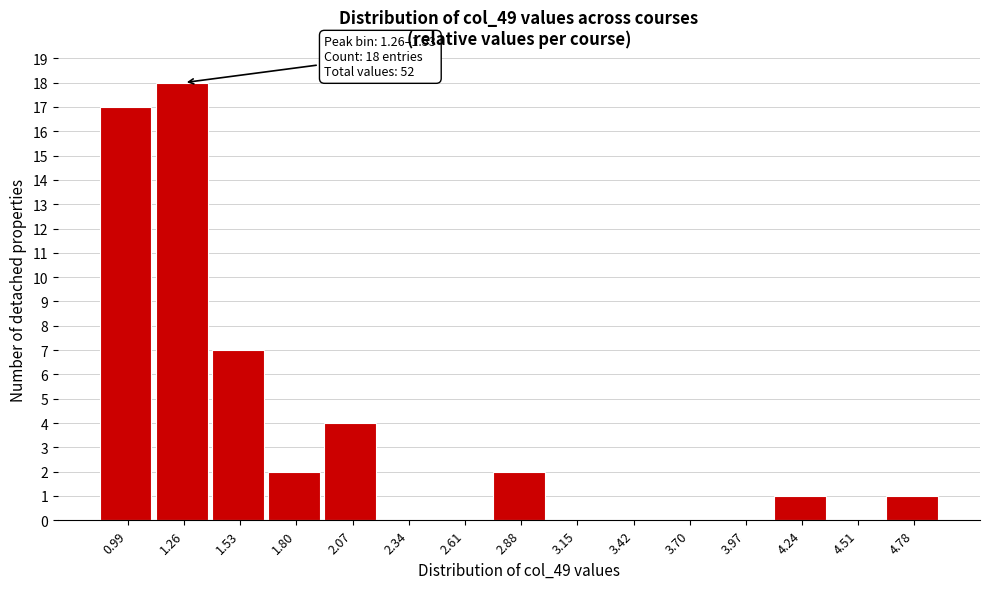

Reading left to right, list all the values displayed in this chart.

0.99=17	1.26=18	1.53=7	1.80=2	2.07=4	2.34=0	2.61=0	2.88=2	3.15=0	3.42=0	3.70=0	3.97=0	4.24=1	4.51=0	4.78=1